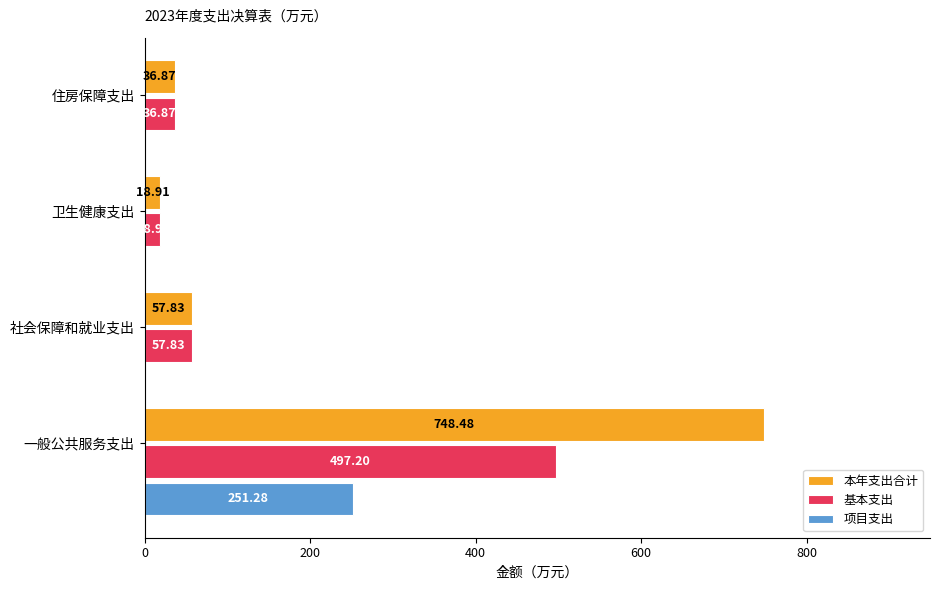

What are all the series names shown in the legend?

本年支出合计, 基本支出, 项目支出